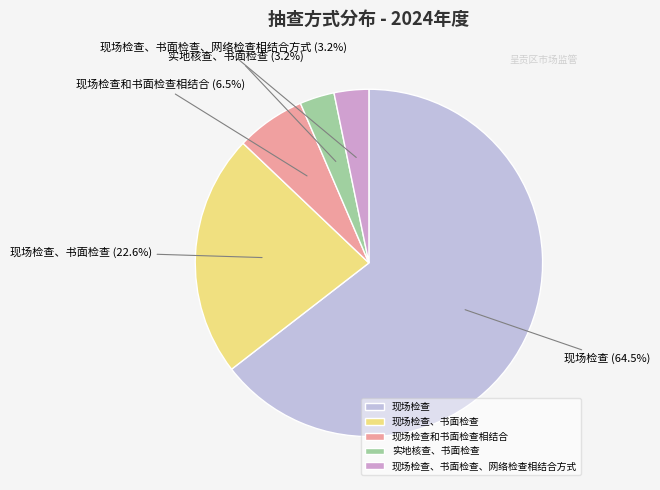

To the nearest percent, what is the difference between the 现场检查 and 实地核查、书面检查 slice percentages?

61%